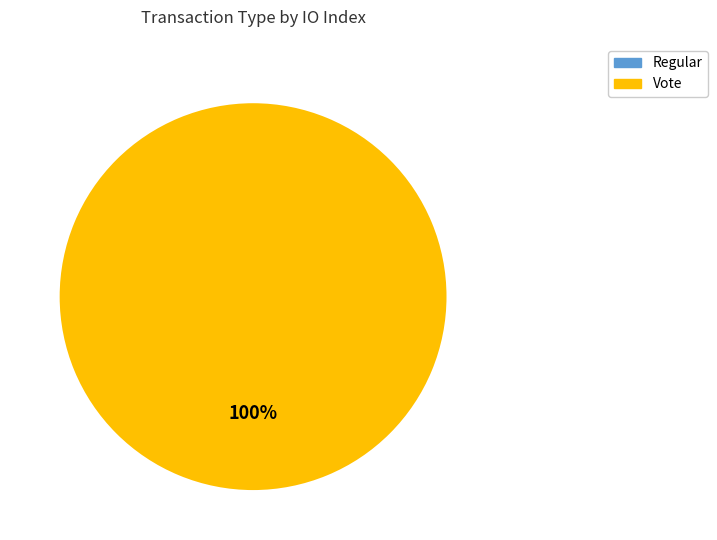

What is the smallest slice in the pie chart?

Regular (index 0)